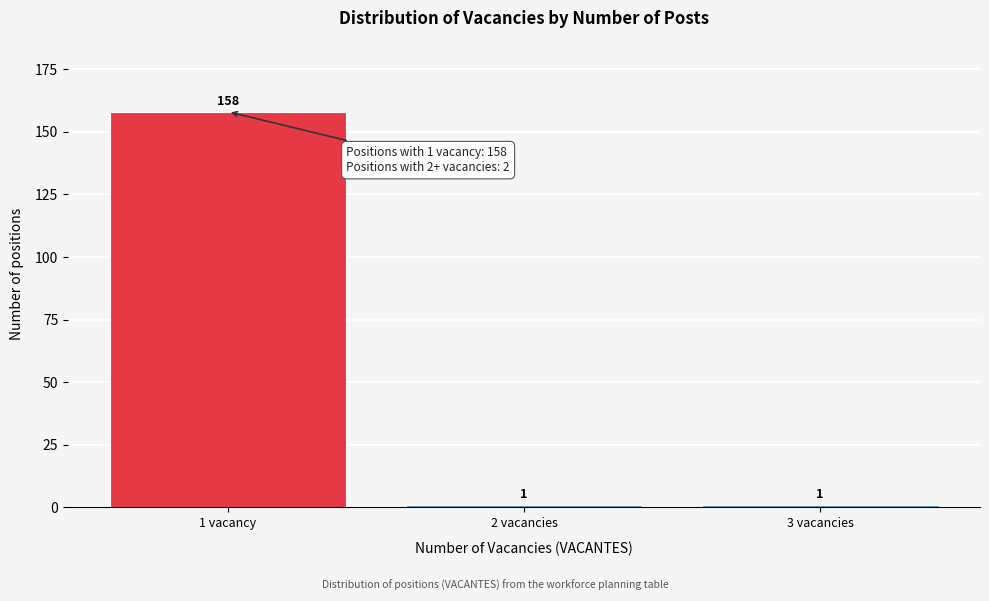

Reading left to right, extract all data points from this chart.

158	1	1